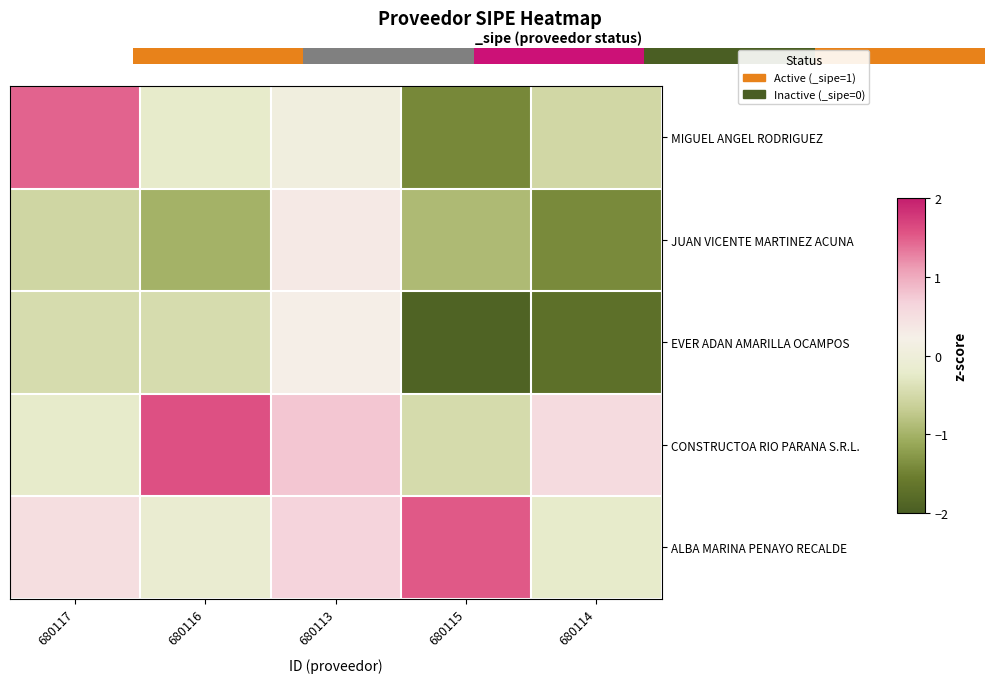

What is the difference between the maximum and minimum values in the CONSTRUCTOA RIO PARANA S.R.L. series?

2.0